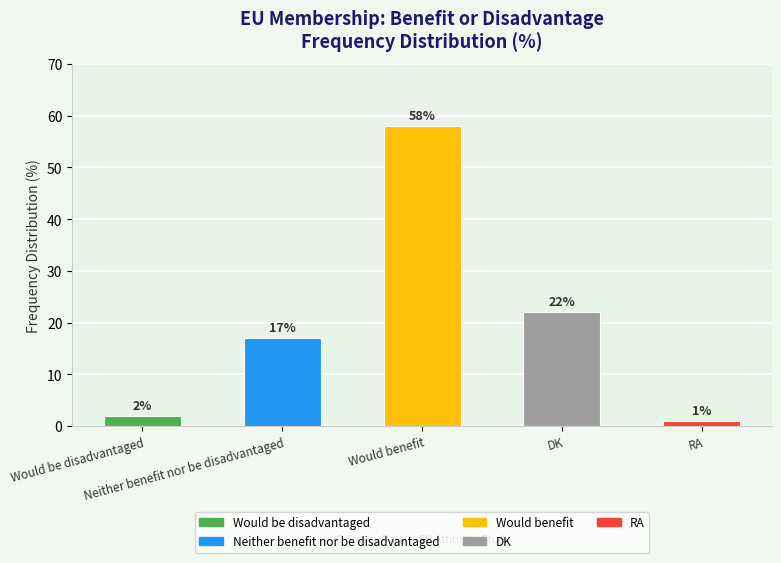

What is the difference between the values at Would be disadvantaged and Would benefit?

56